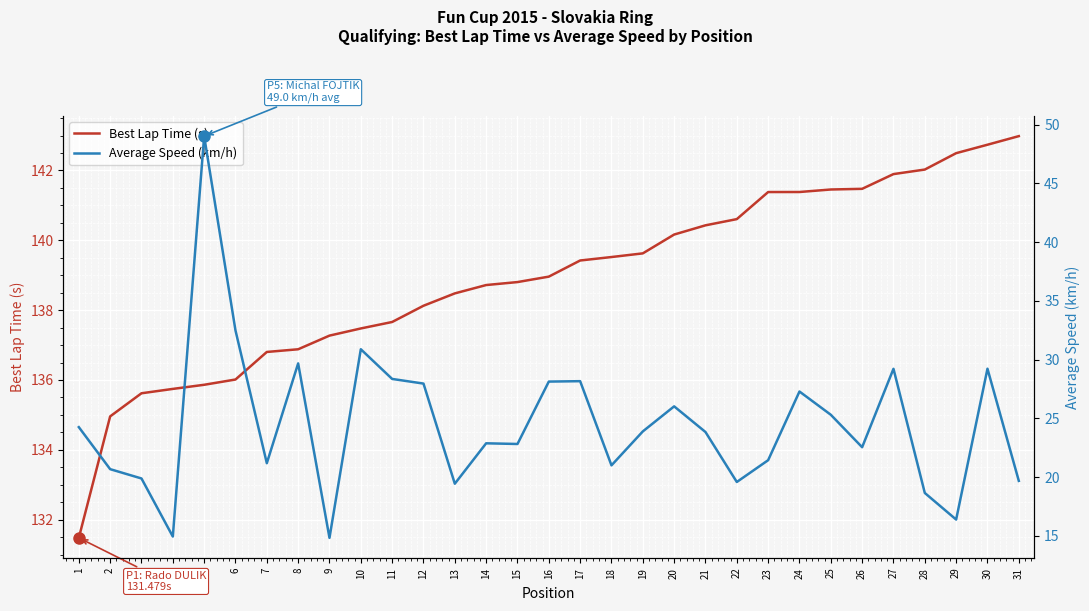

What is the sum of the Best Lap Time (s) values at 8 and 29?

279.4